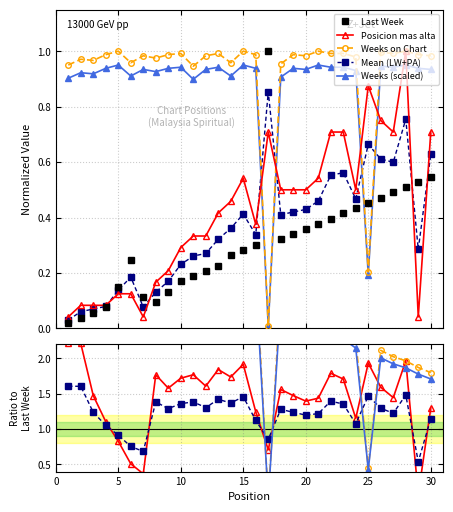

True or false: Weeks (scaled) and Weeks on Chart cross at least once.

False